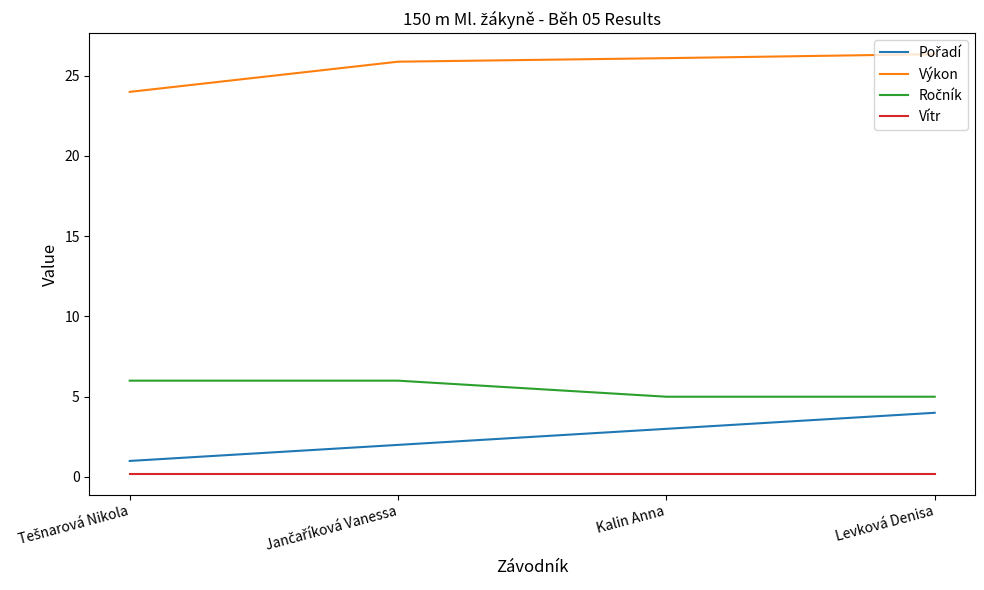

What position from the right is Kalin Anna?

2